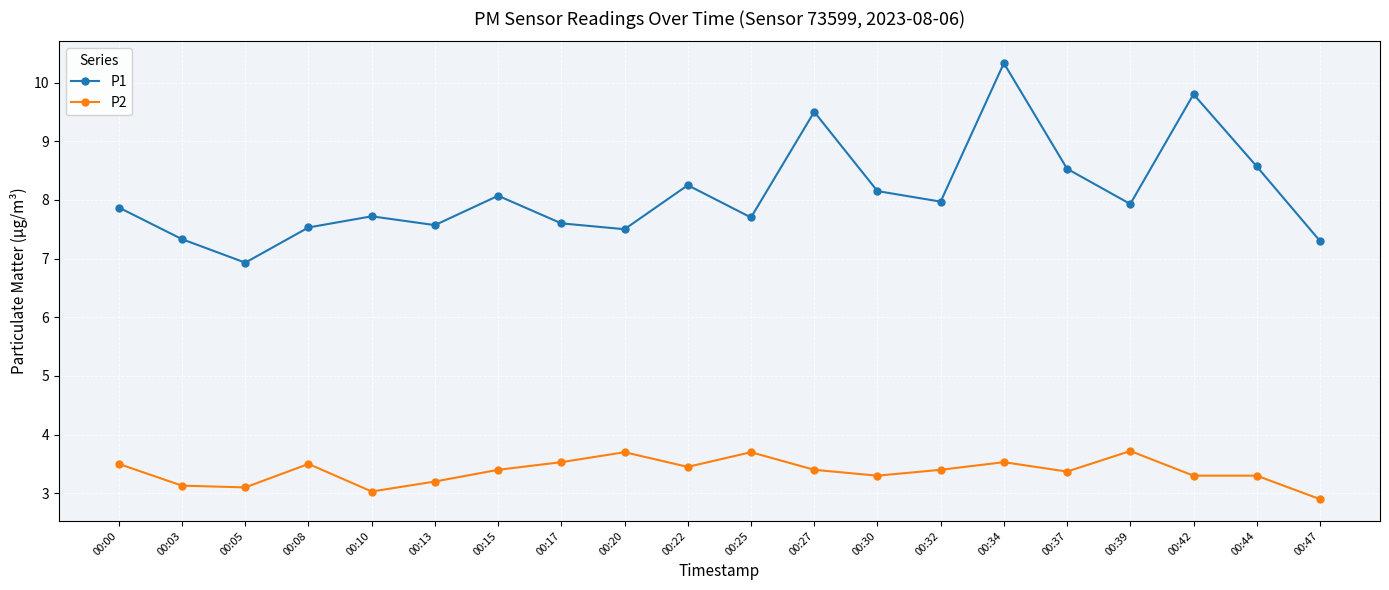

Does the chart have visible grid lines?

Yes